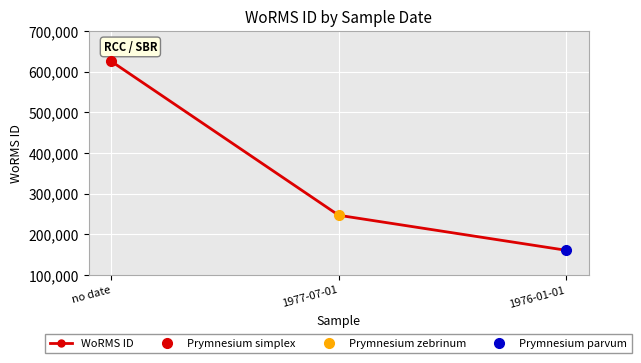

What position from the left is 1976-01-01?

3